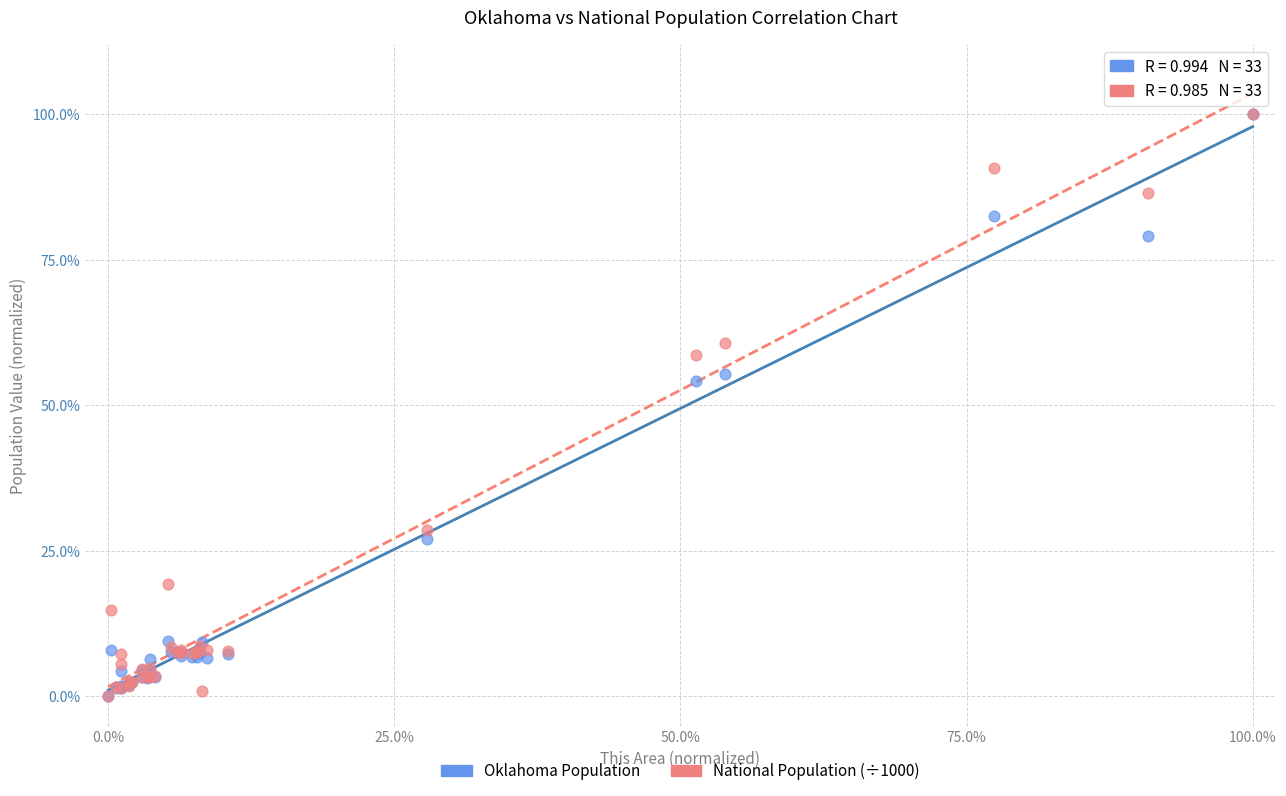

What are all the series names shown in the legend?

Oklahoma Population, National Population (÷1000)